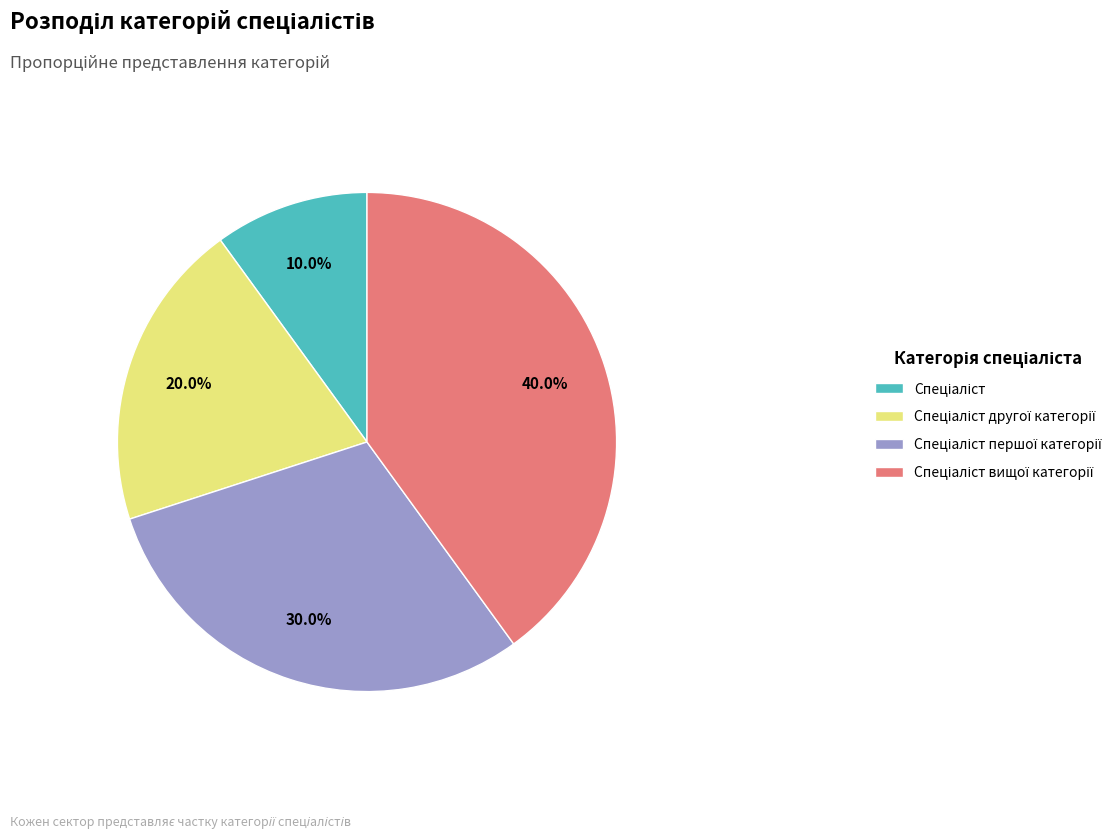

Is there any slice that represents more than half of the pie?

No